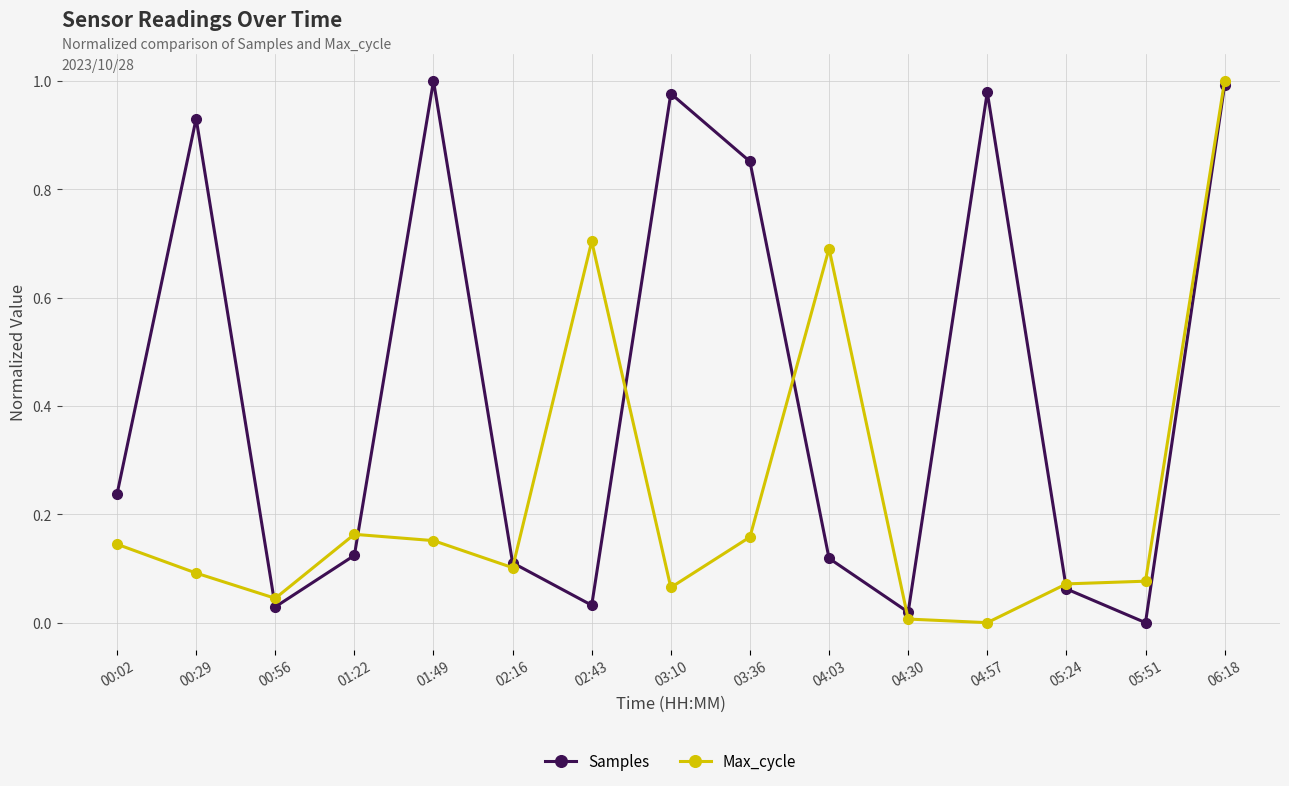

What are all the series names shown in the legend?

Samples, Max_cycle